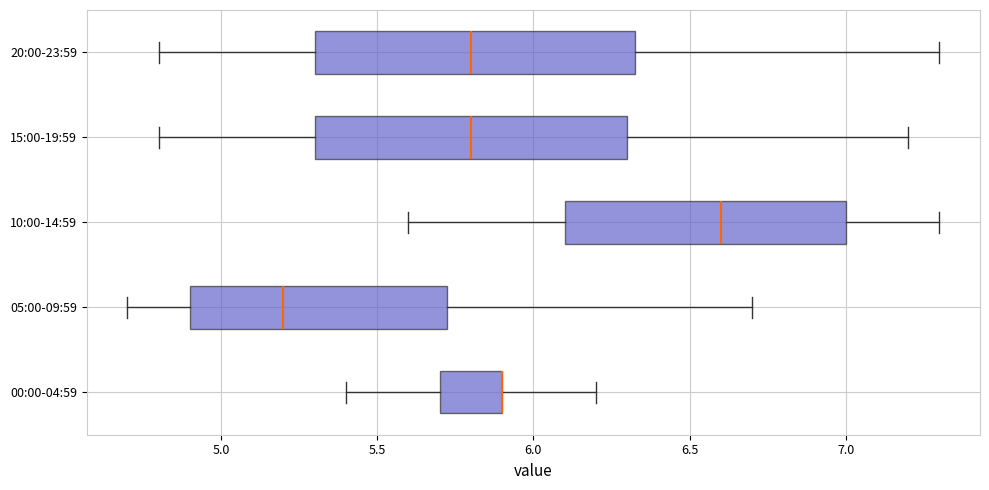

Reading bottom to top, read every box against the x-axis: the position of its median line, the range the box covers, and the ends of its whiskers. The values are not printed on the chart, so give them approximately, as read against the axis.

00:00-04:59: median 5.90 (drawn on the box's right edge), box 5.70 to 5.90, whiskers 5.40 to 6.20
05:00-09:59: median 5.20, box 4.90 to 5.75, whiskers 4.70 to 6.70
10:00-14:59: median 6.60, box 6.10 to 7.00, whiskers 5.60 to 7.30
15:00-19:59: median 5.80, box 5.30 to 6.30, whiskers 4.80 to 7.20
20:00-23:59: median 5.80, box 5.30 to 6.35, whiskers 4.80 to 7.30